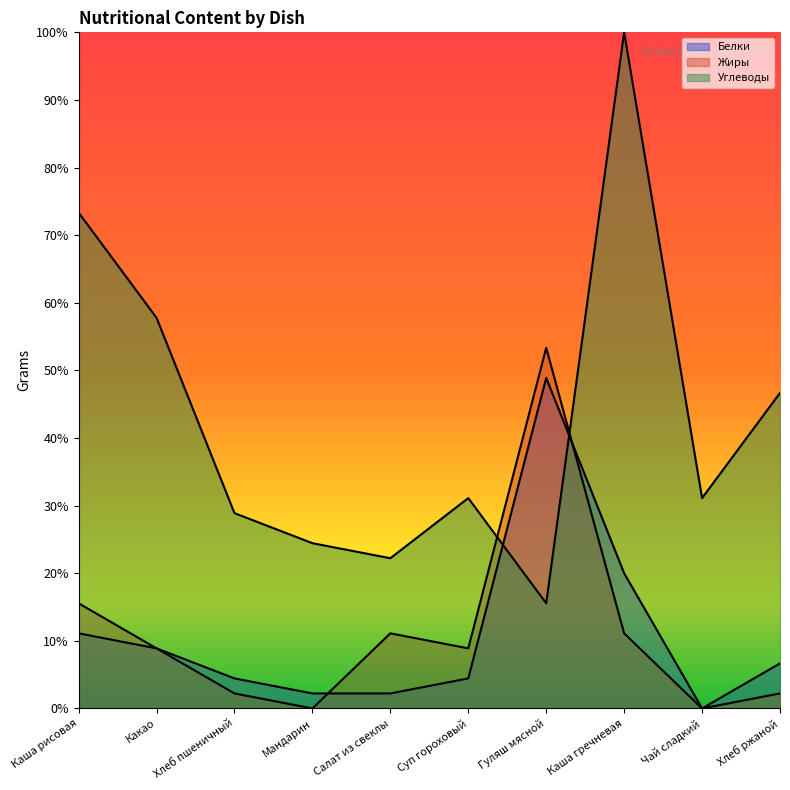

Does the chart have visible grid lines?

No